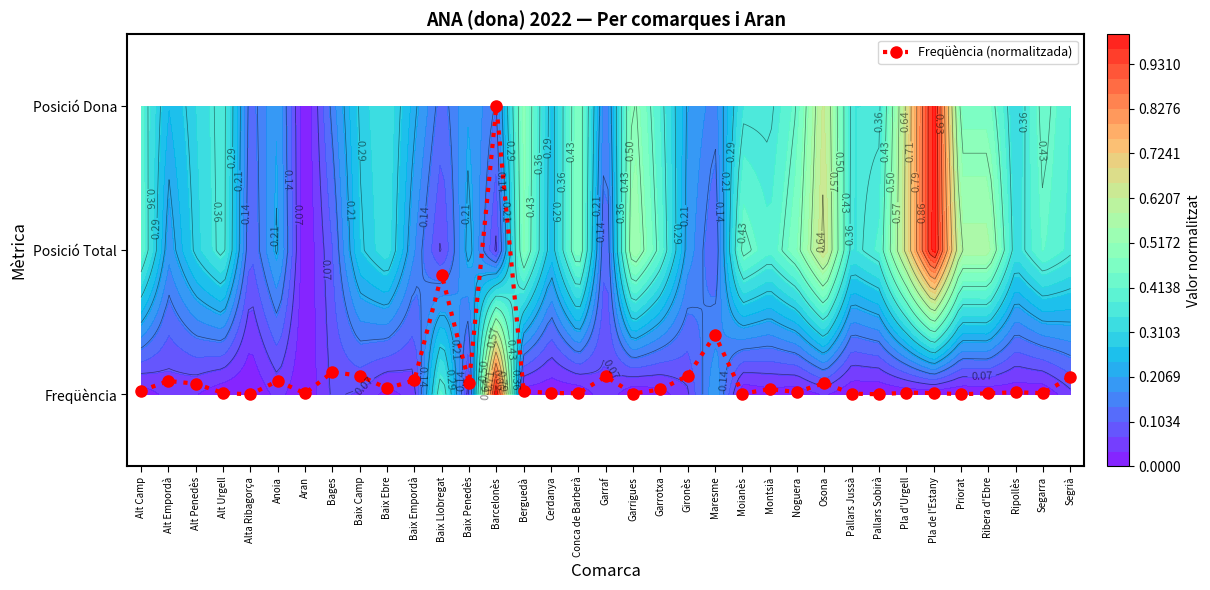

List the labels in order of value, smallest first.

Alta Ribagorça, Pallars Sobirà, Priorat, Pallars Jussà, Moianès, Garrigues, Aran, Ribera d'Ebre, Conca de Barberà, Segarra, Pla de l'Estany, Alt Urgell, Cerdanya, Pla d'Urgell, Ripollès, Noguera, Berguedà, Alt Camp, Garrotxa, Montsià, Baix Ebre, Alt Penedès, Osona, Baix Penedès, Alt Empordà, Anoia, Baix Empordà, Segrià, Garraf, Gironès, Baix Camp, Bages, Maresme, Baix Llobregat, Barcelonès